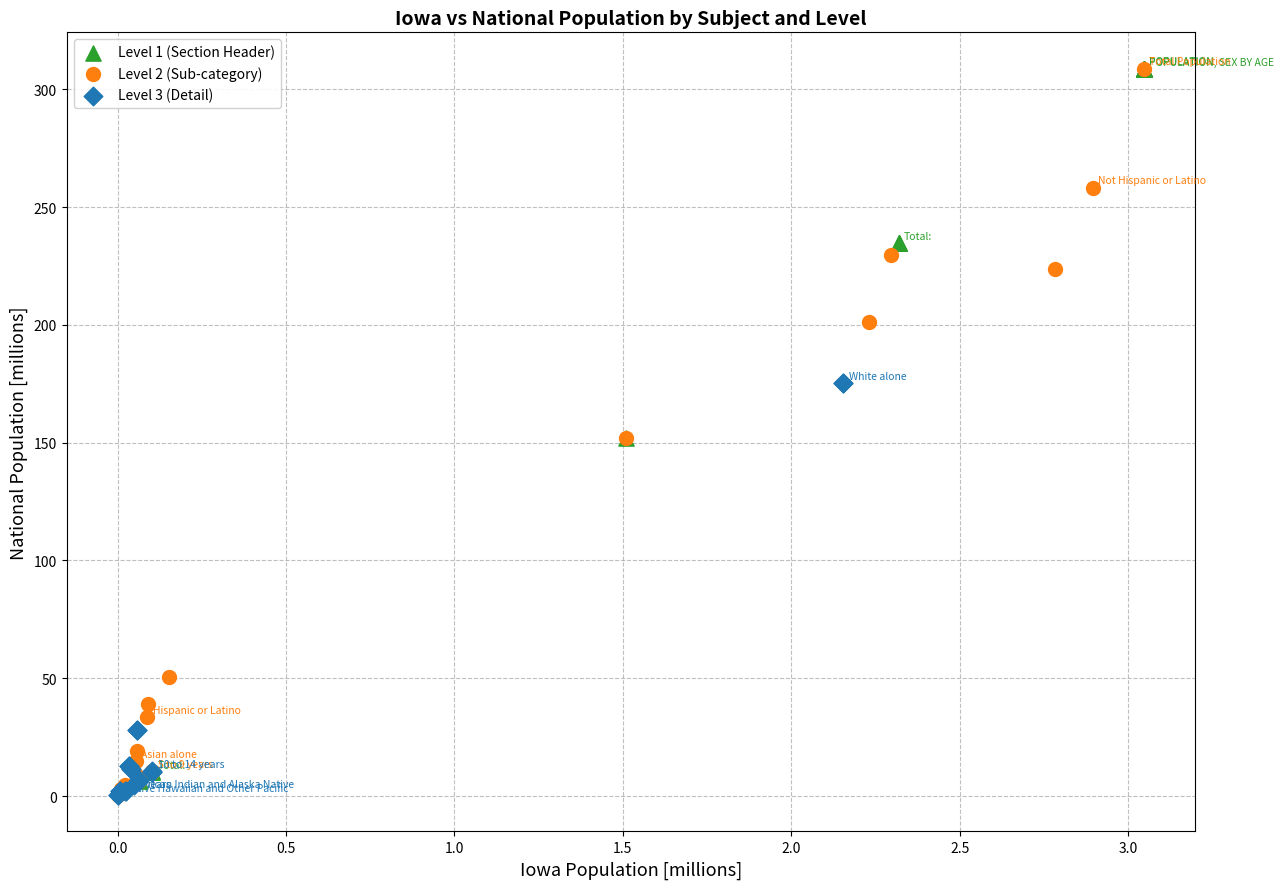

What are all the series names shown in the legend?

Level 1 (Section Header), Level 2 (Sub-category), Level 3 (Detail)